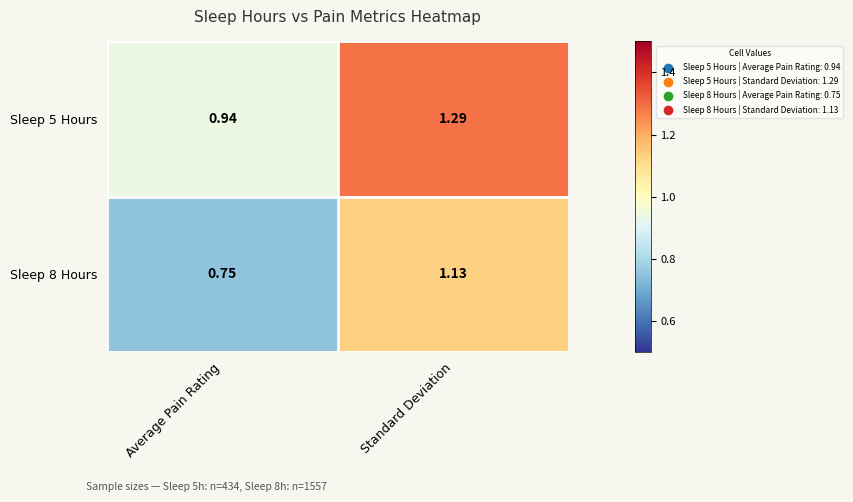

Between Average Pain Rating and Standard Deviation, which series saw the biggest shift?

Sleep 8 Hours